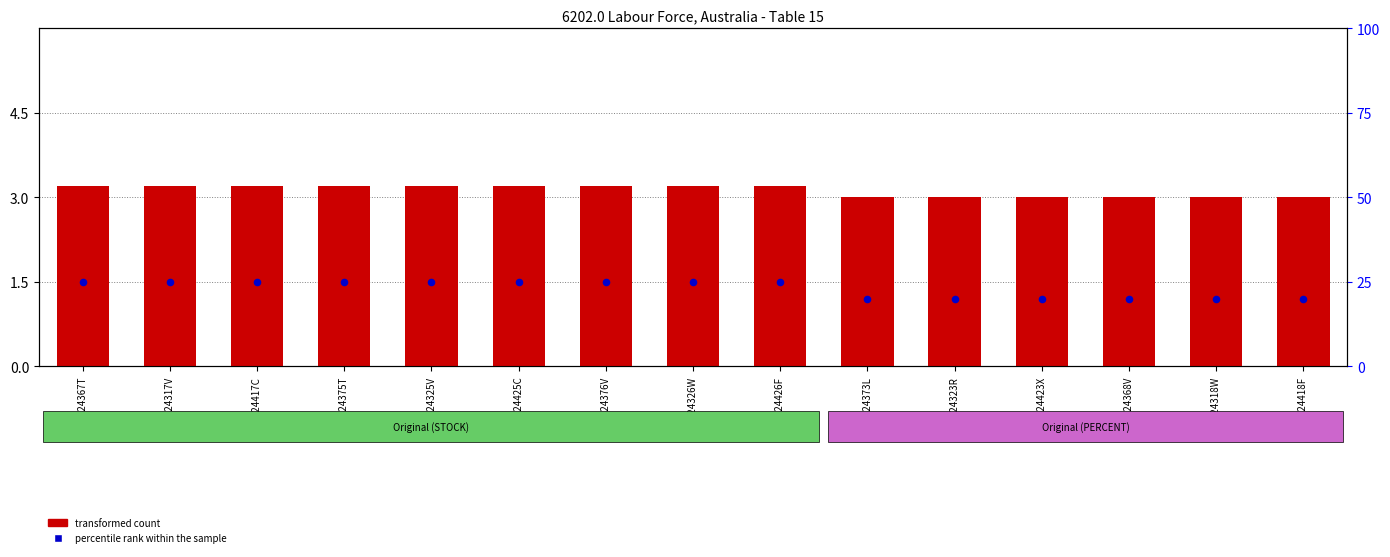

Which series reaches the minimum Y coordinate?

transformed count